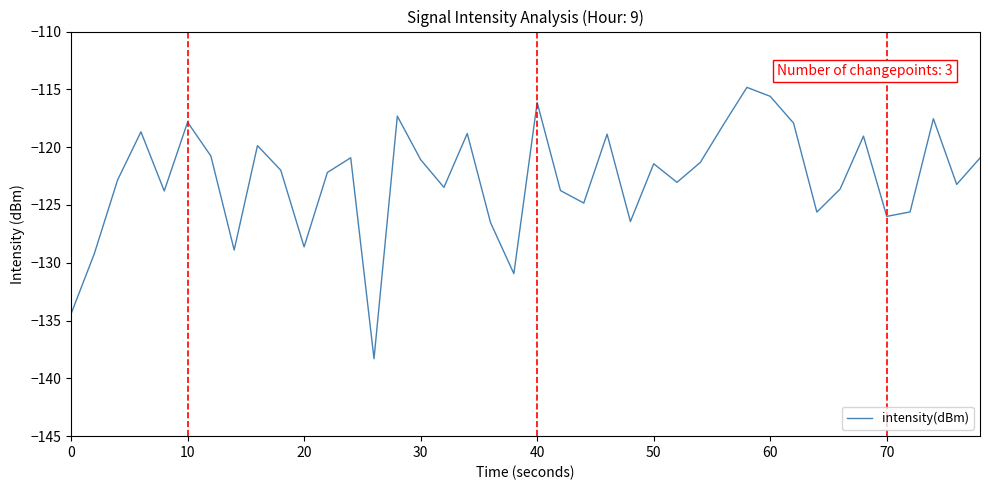

What is the maximum value shown in the chart?

-114.8